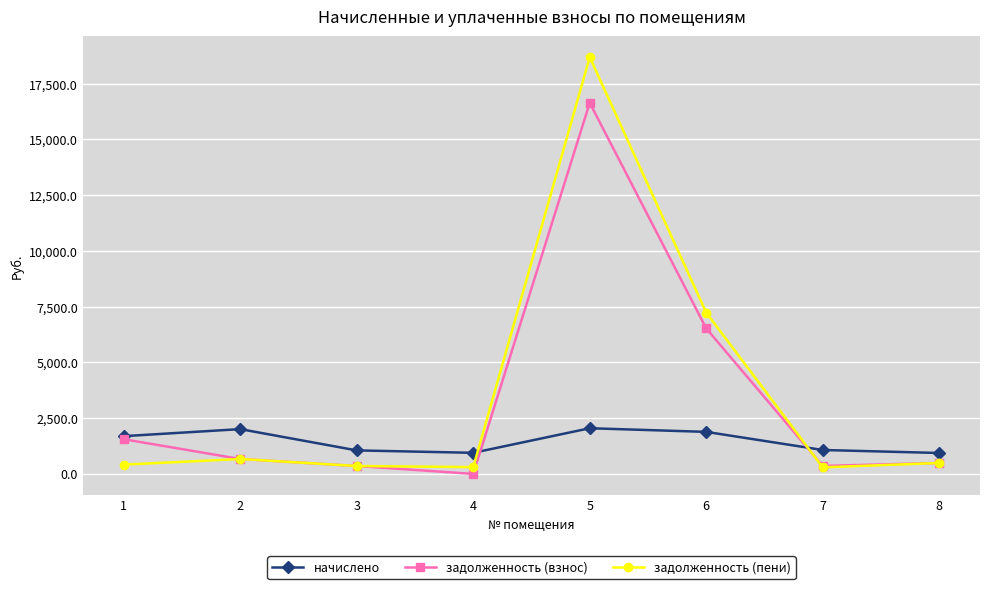

What are all the series names shown in the legend?

начислено, задолженность (взнос), задолженность (пени)